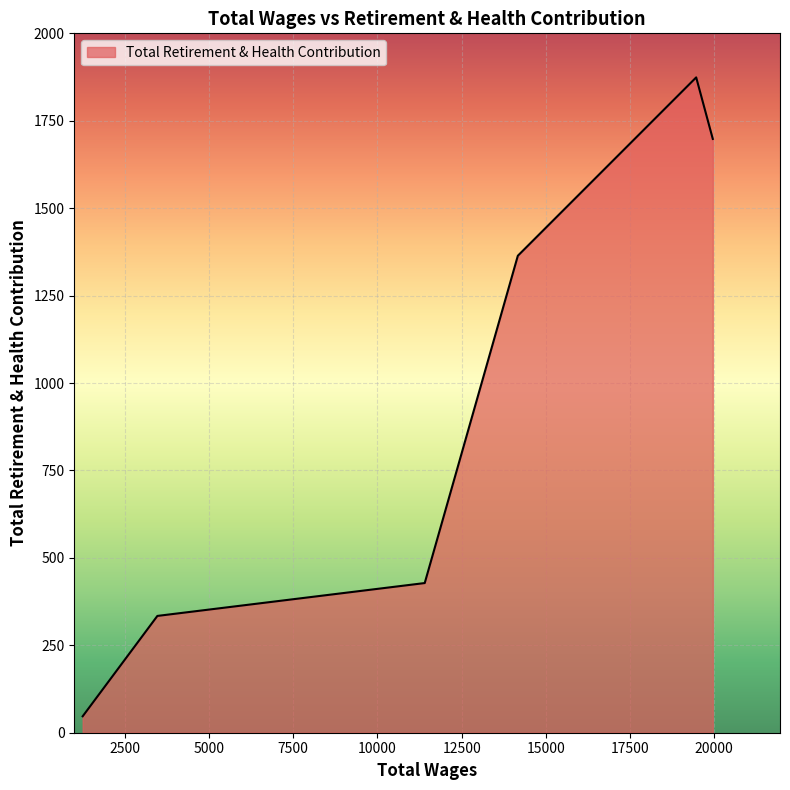

What is the sum of all values?

5745